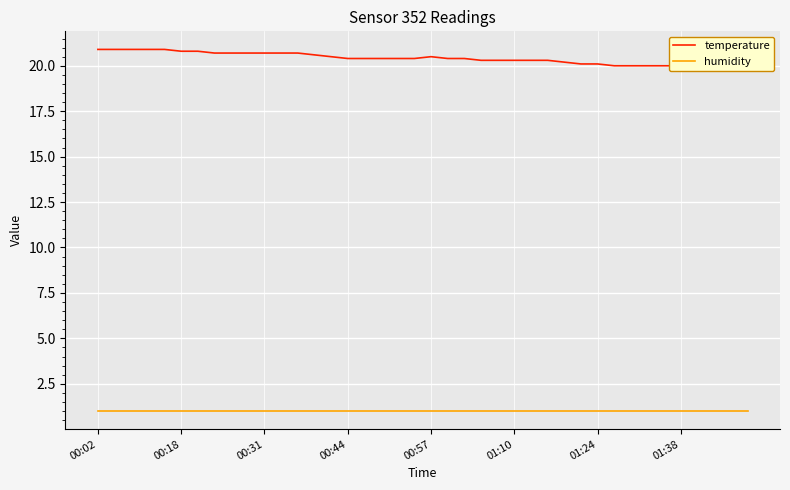

How many data points in temperature are above 20?

31